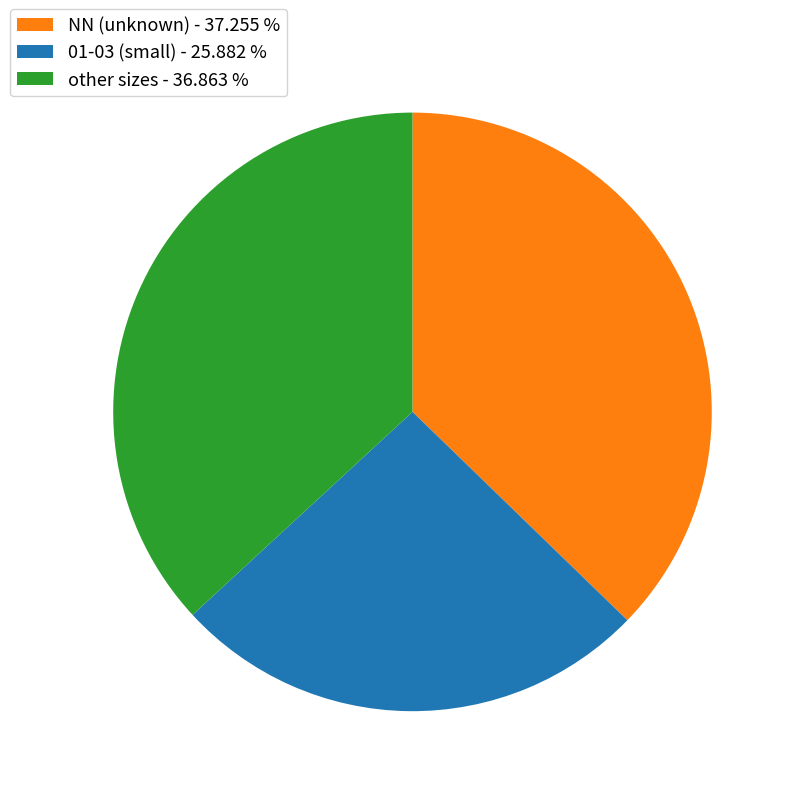

Which slice is the smallest?

01-03 (small) - 25.882 %